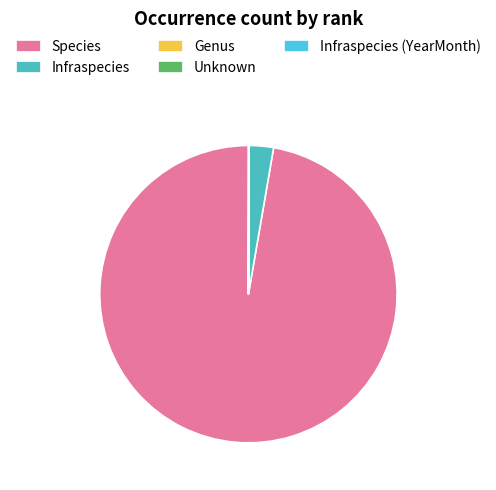

The Species slice represents 97% of the pie. True or false?

True